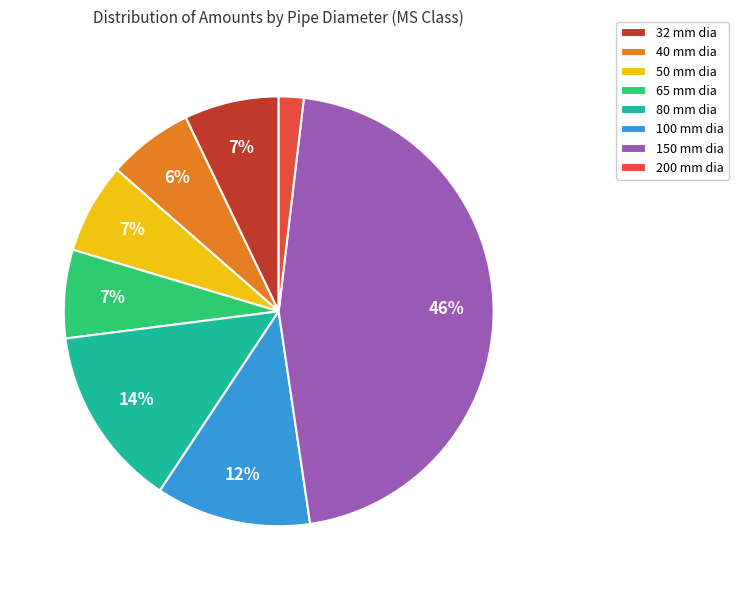

To the nearest percent, what is the difference between the 150 mm dia and 65 mm dia slice percentages?

39%